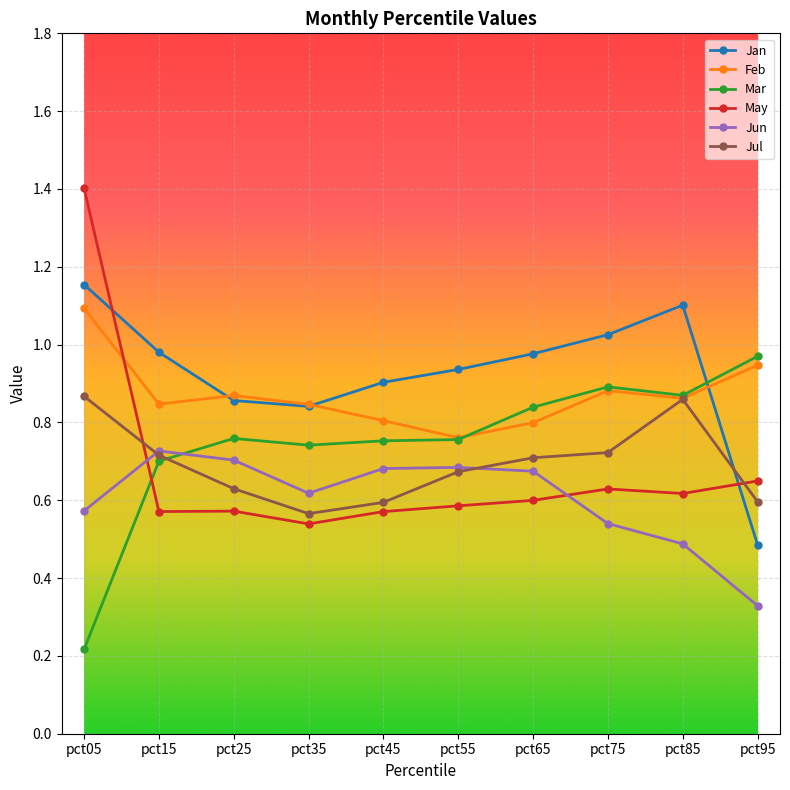

The value of Feb at pct15 is 1.2. True or false?

False